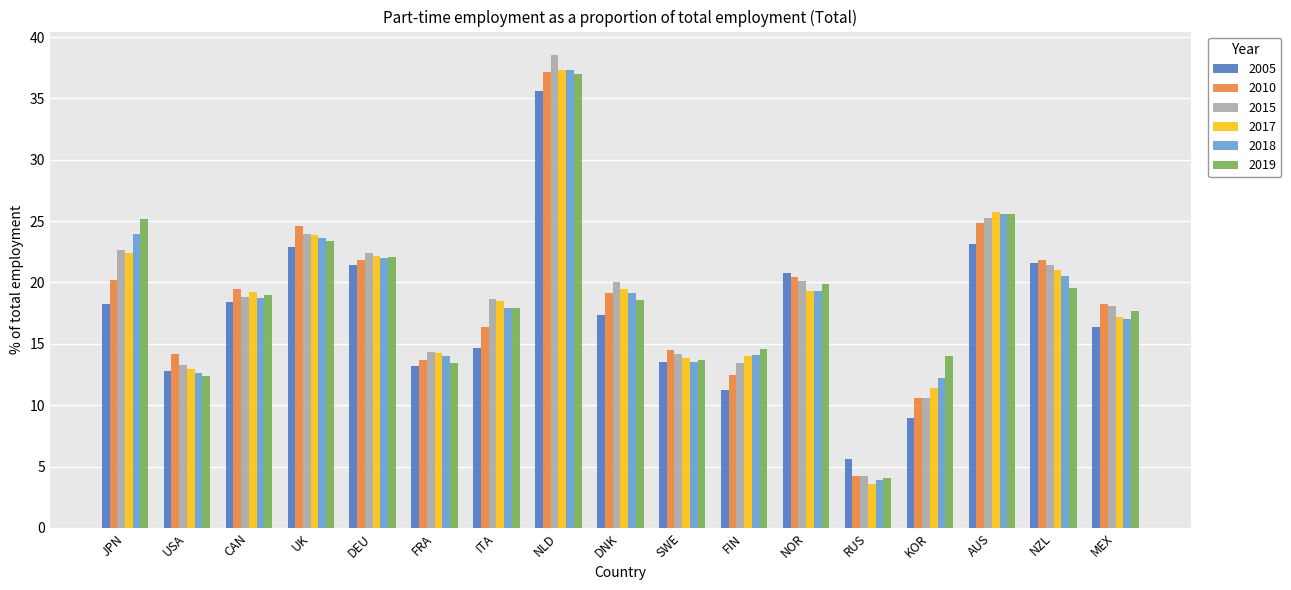

What is the total value across all series at NOR?

119.7